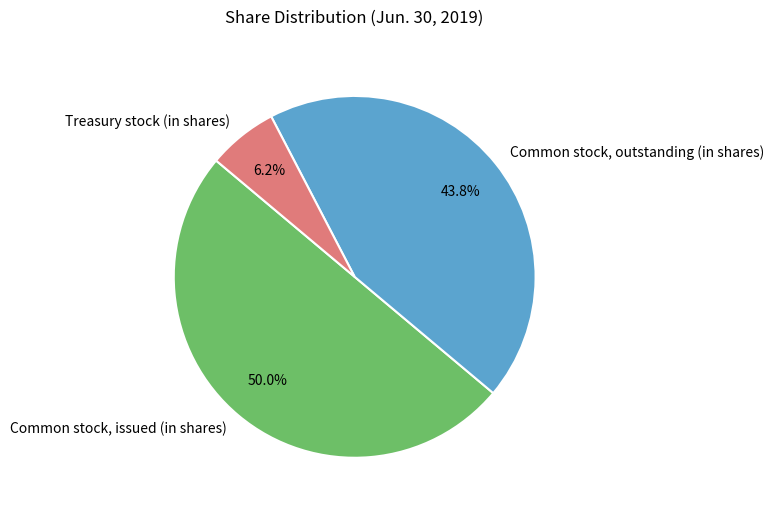

Which has a higher value, Treasury stock (in shares) or Common stock, outstanding (in shares)?

Common stock, outstanding (in shares)